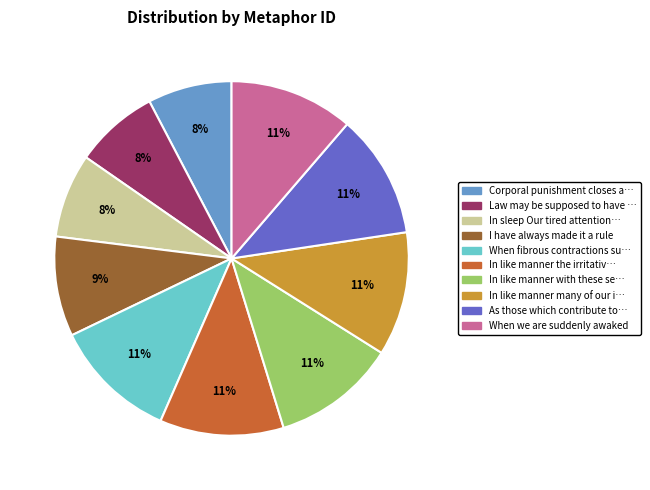

Does any single category account for the majority?

No